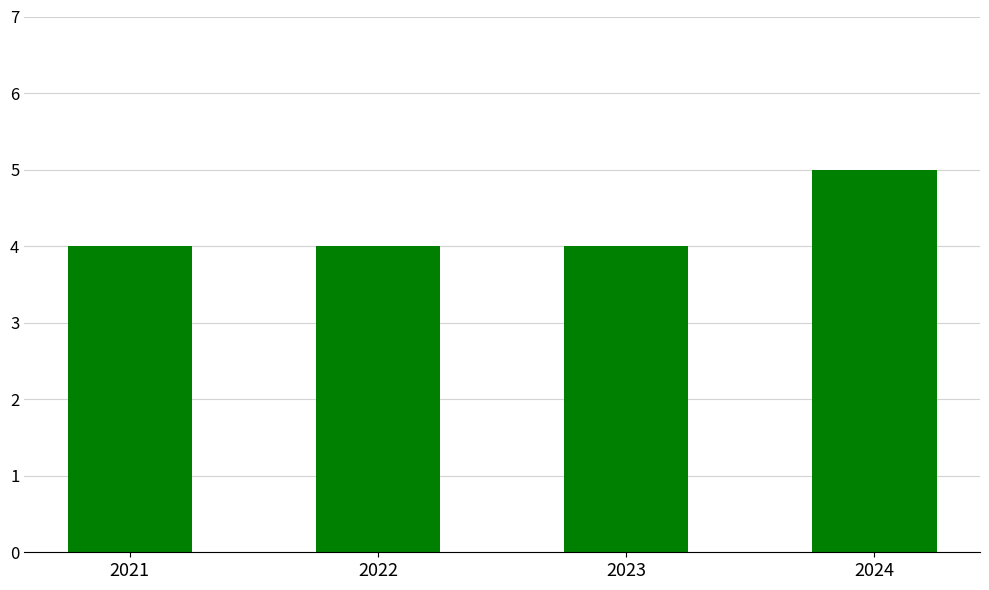

What is the ratio of the value at 2023 to the value at 2022?

1.0